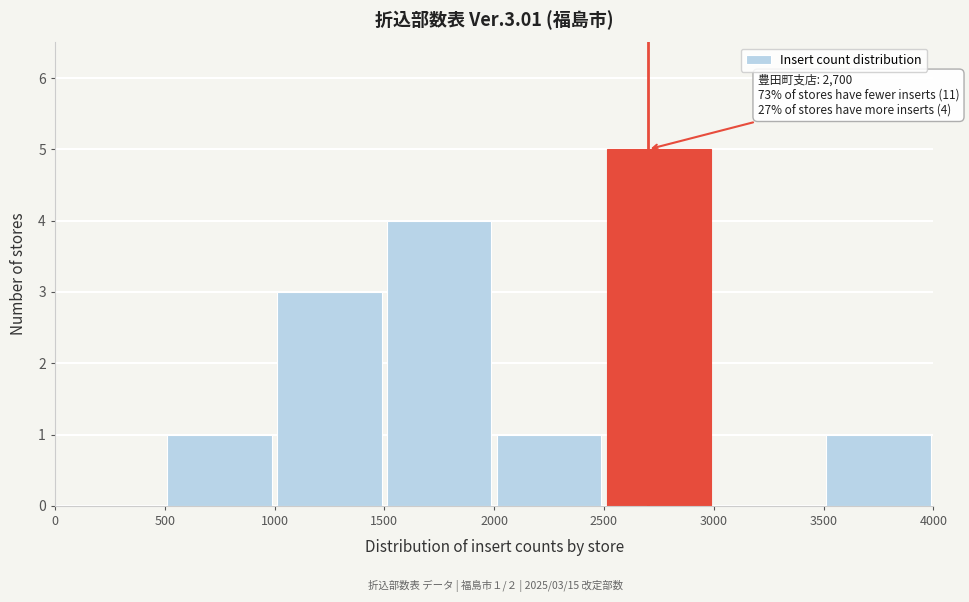

Which range on the x-axis has the tallest bar?

2500 to 3000